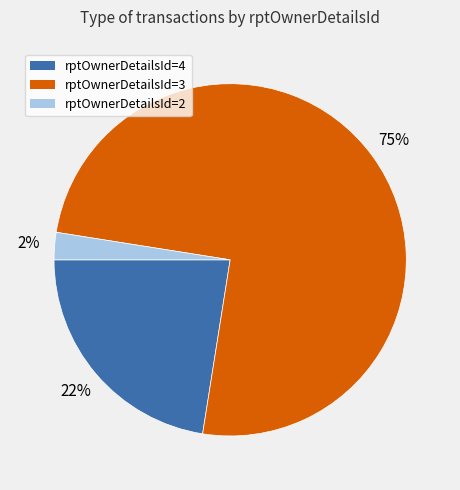

To the nearest percent, what is the average slice percentage?

33%